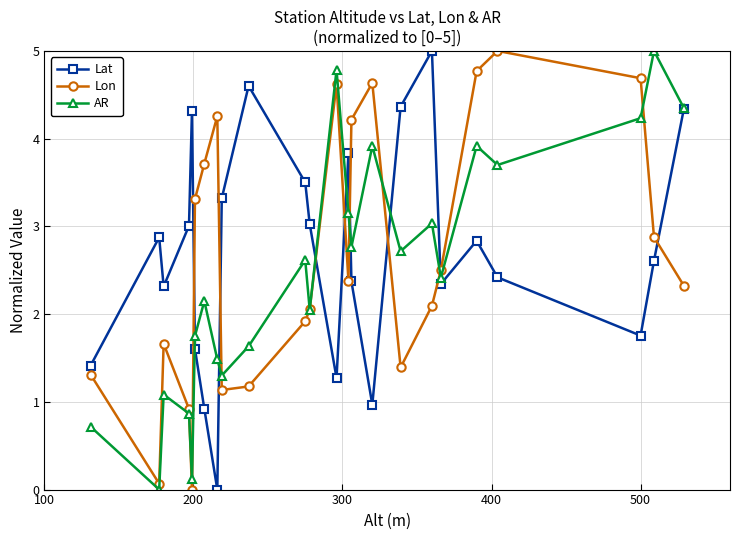

In Lat, how many points are lower than both neighbors (excluding endpoints)?

6